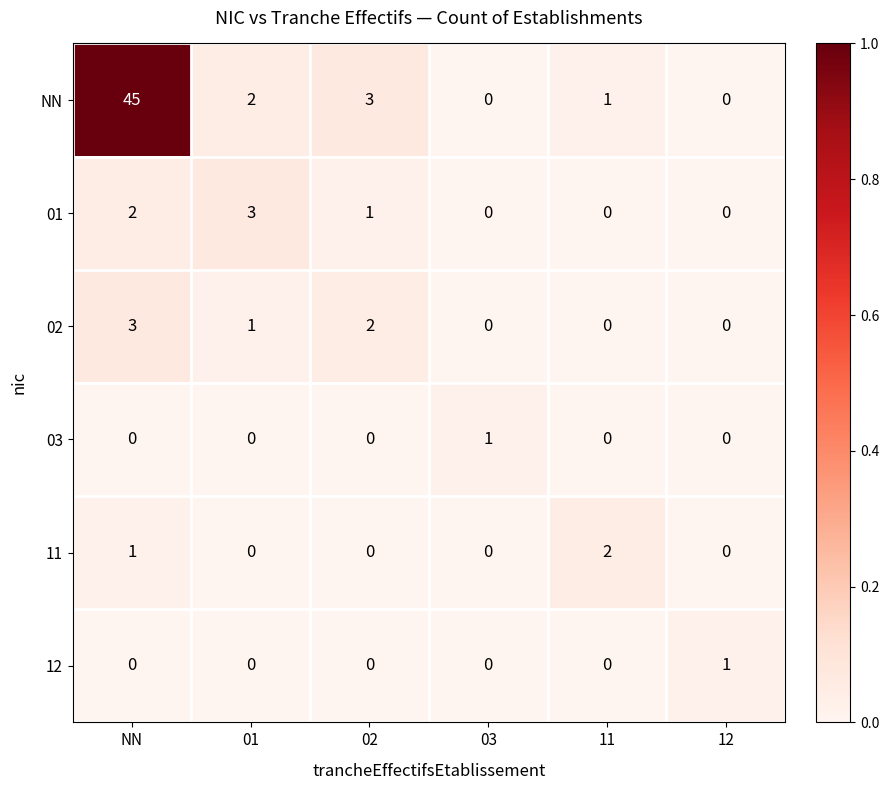

Count the 11 values in the range 0 to 1.

5